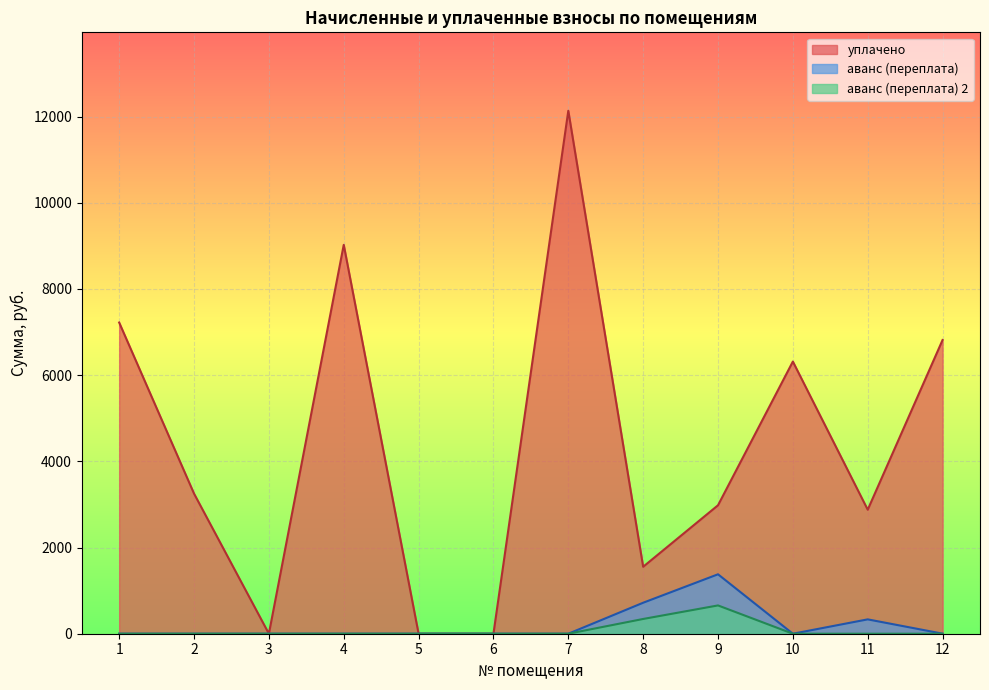

Which series has the widest spread of values?

уплачено